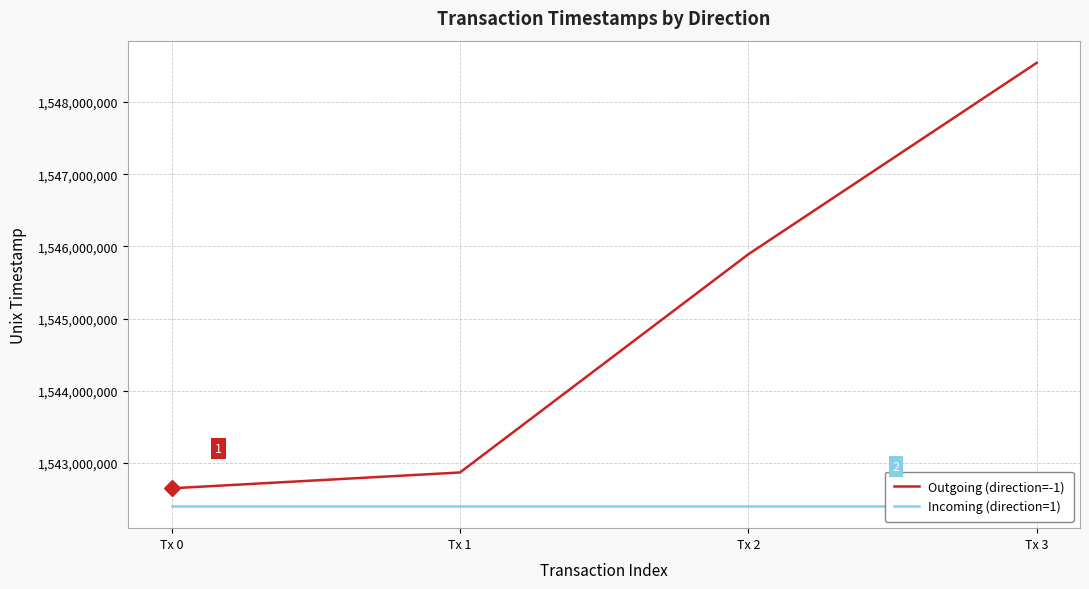

Is the value of Outgoing (direction=-1) at Tx 2 greater than the value of Incoming (direction=1) at Tx 0?

Yes